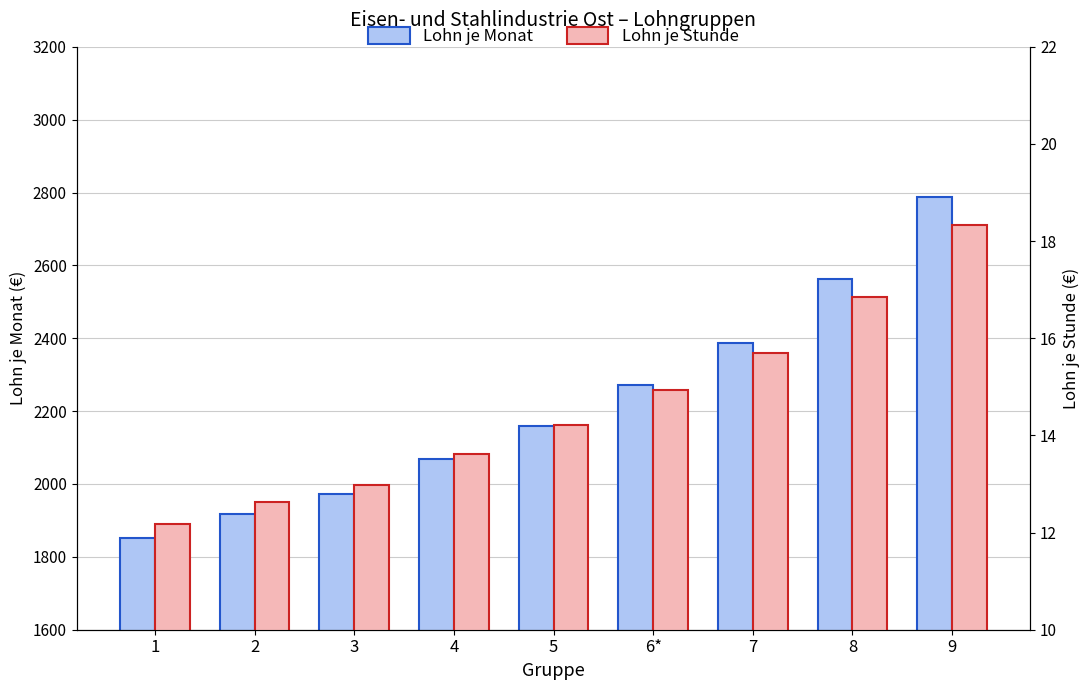

Rank the categories by Lohn je Stunde value from highest to lowest.

9, 8, 7, 6*, 5, 4, 3, 2, 1